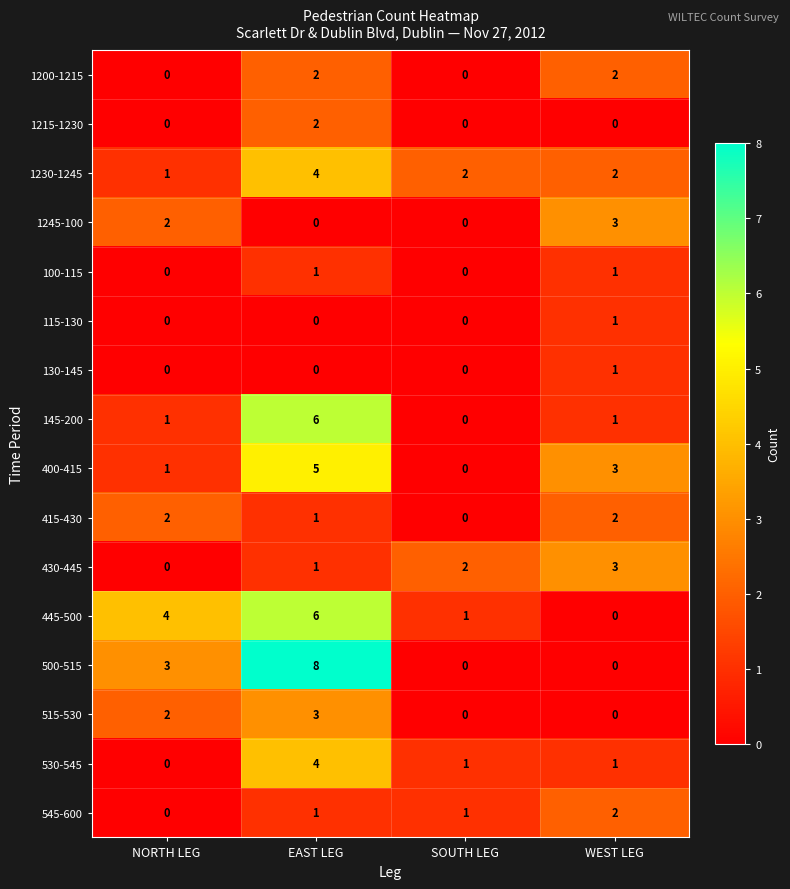

What is the spread (max minus min) of values at EAST LEG?

8